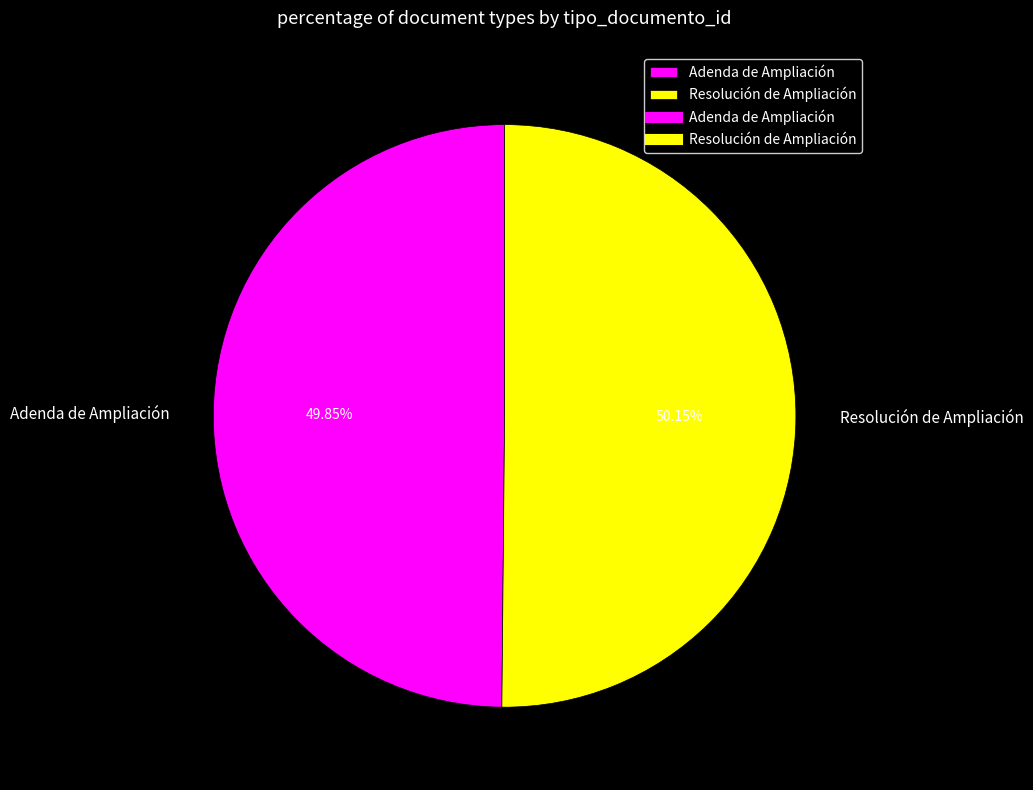

To the nearest percent, what is the average slice percentage?

50%